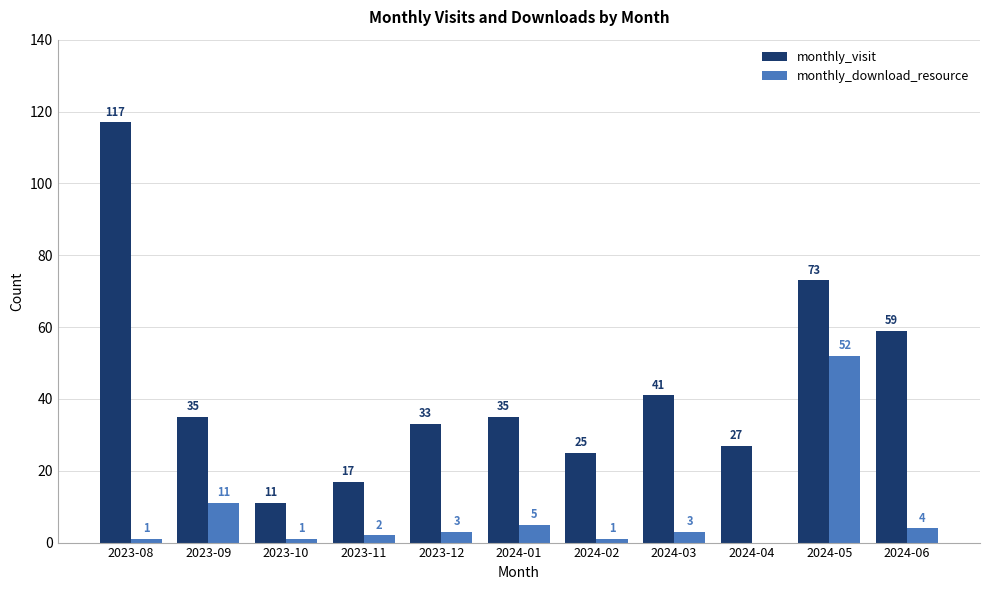

What is the sum of all monthly_visit values?

473